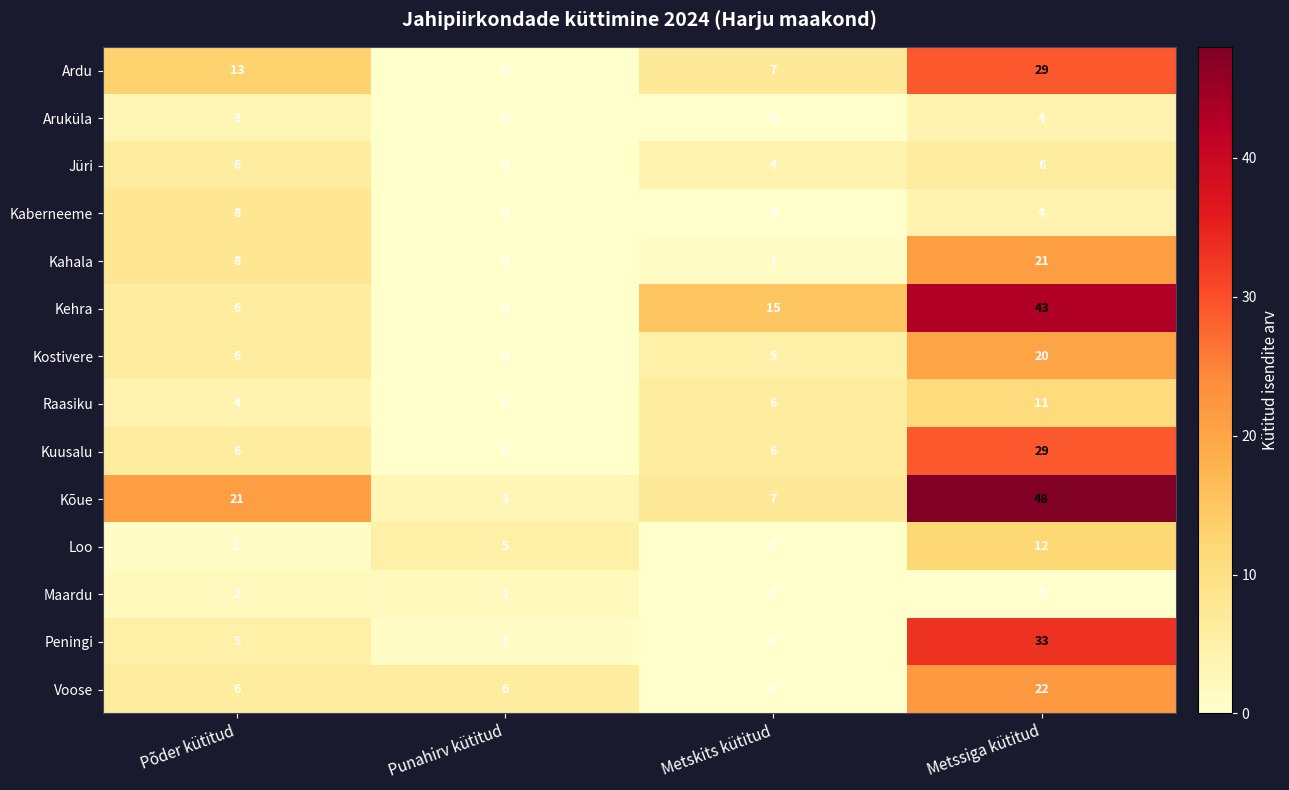

The value of Ardu at Punahirv kütitud is 0. True or false?

True